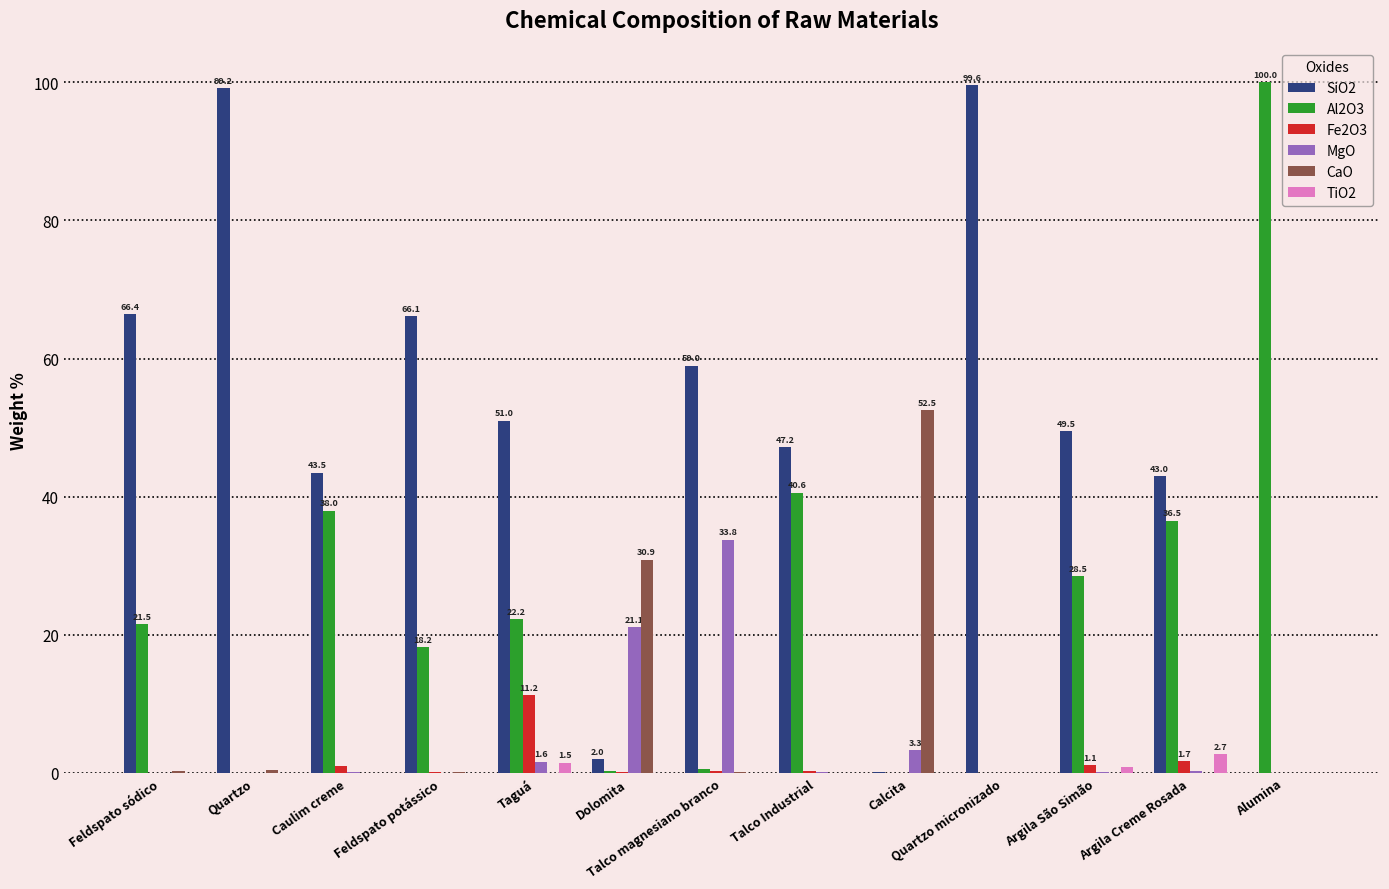

Are the bars grouped side by side (vs. stacked)?

Yes